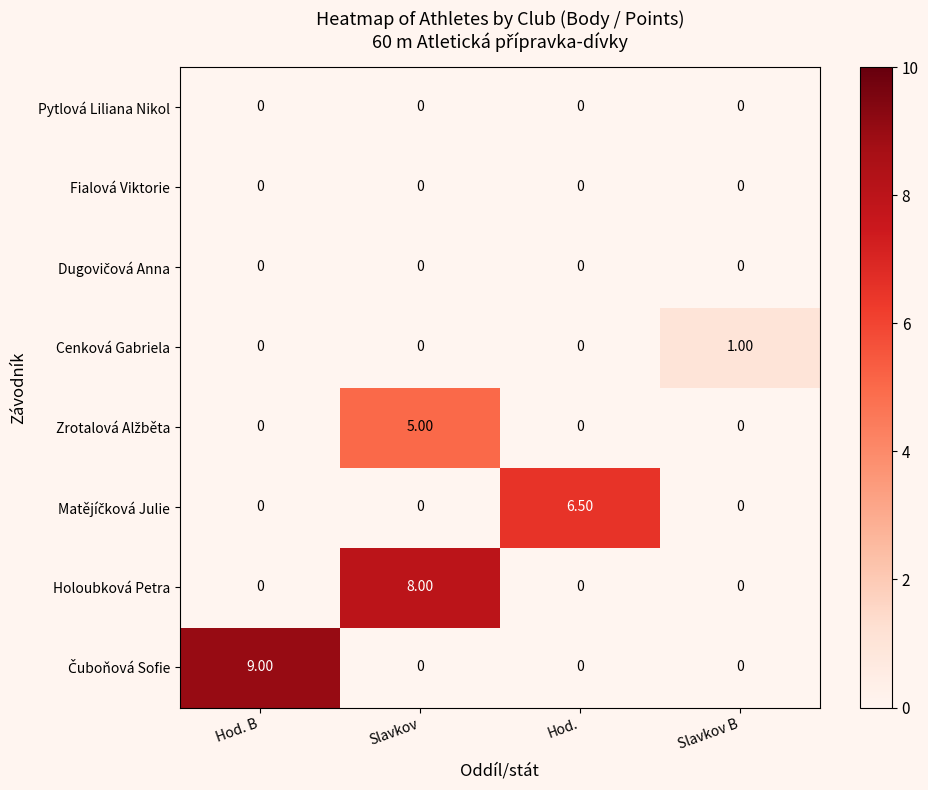

At which category is the sum across all series the highest?

Slavkov